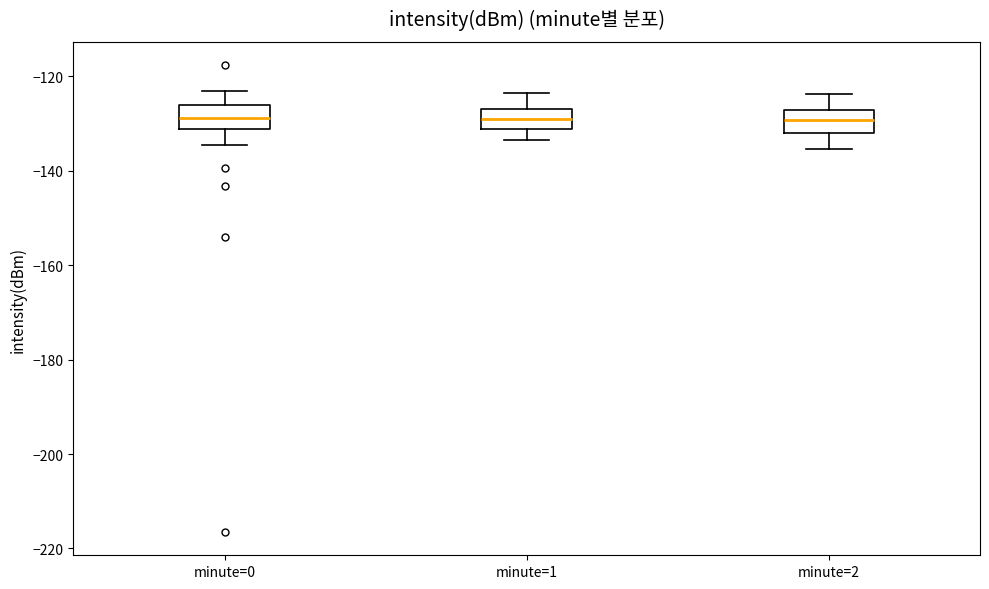

Reading left to right, transcribe this box plot: for each box, give where its median line is, the range the box spans, and where its two whiskers end, as read against the y-axis. The values are not printed on the chart, so give them approximately, as read against the axis.

minute=0: median -128, box -132 to -126, whiskers -134 to -124
minute=1: median -128, box -132 to -126, whiskers -134 to -124
minute=2: median -130, box -132 to -128, whiskers -136 to -124